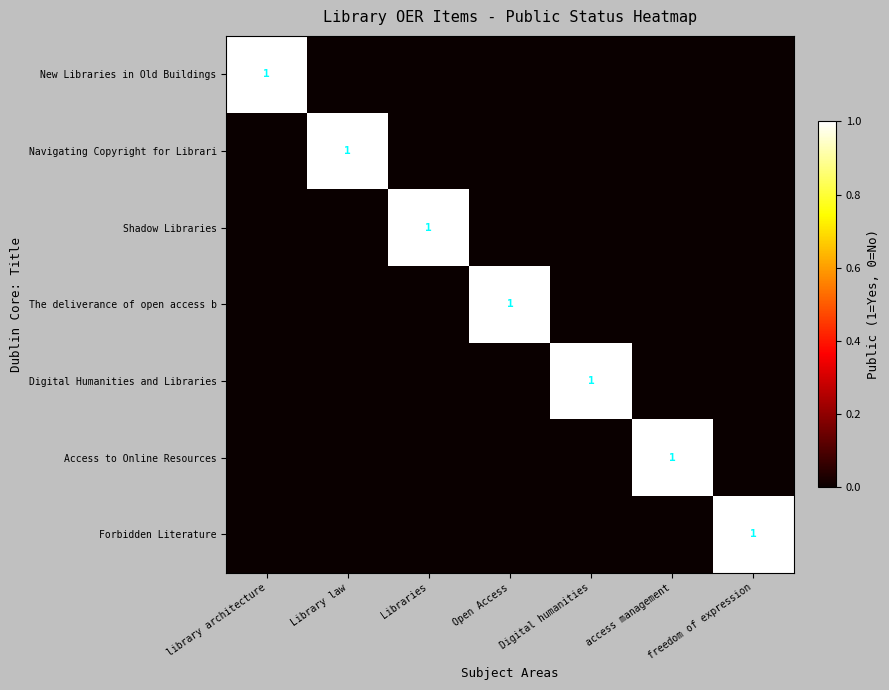

The value of Digital Humanities and Libraries at Digital humanities is 0. True or false?

False